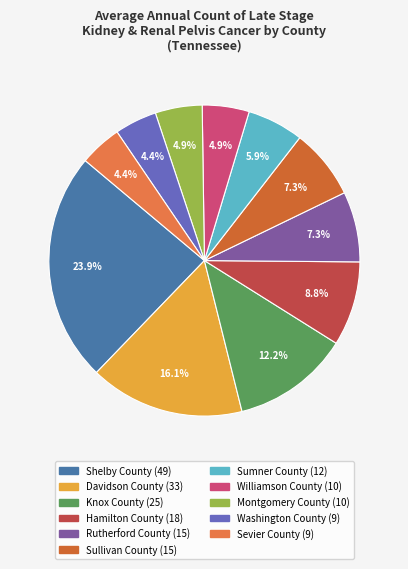

What is the ratio of the value at Montgomery County to the value at Knox County?

0.4